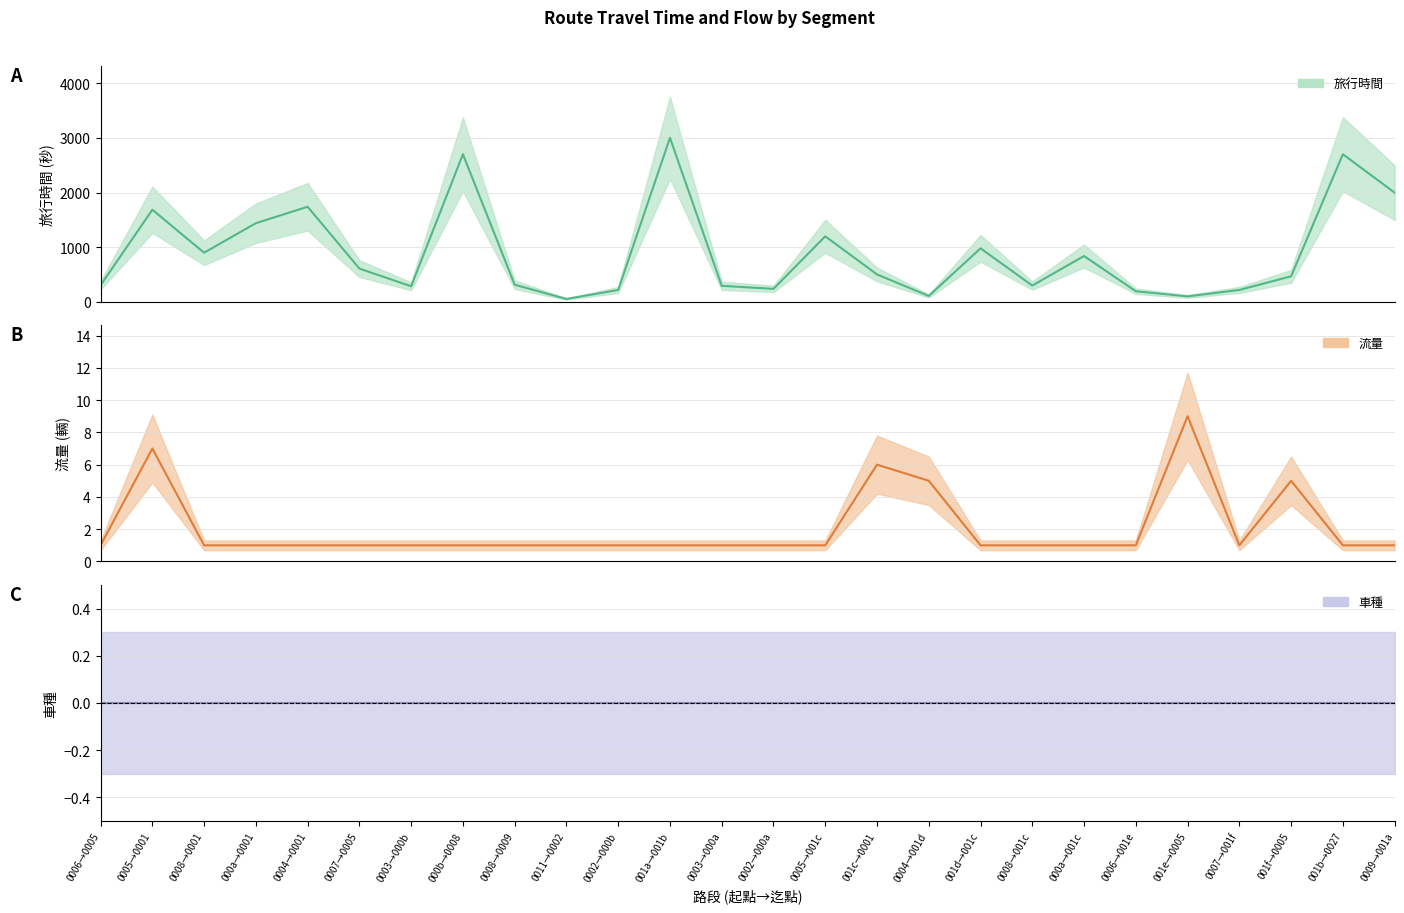

Is it true that 流量 equals 1 at 0007→001f?

True